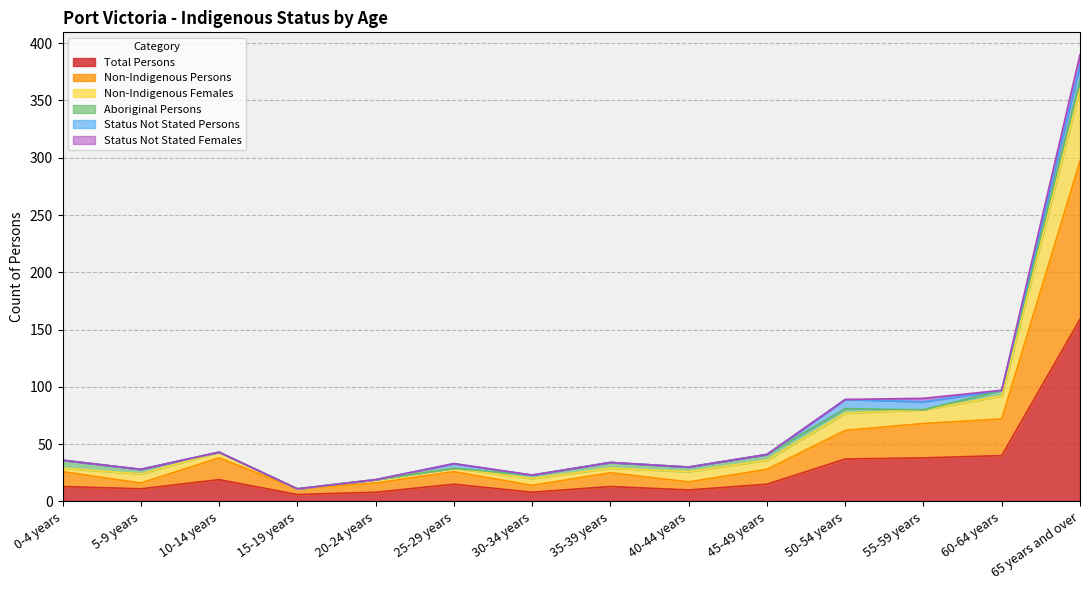

What is the difference between the maximum and minimum values in the Total Persons series?

153